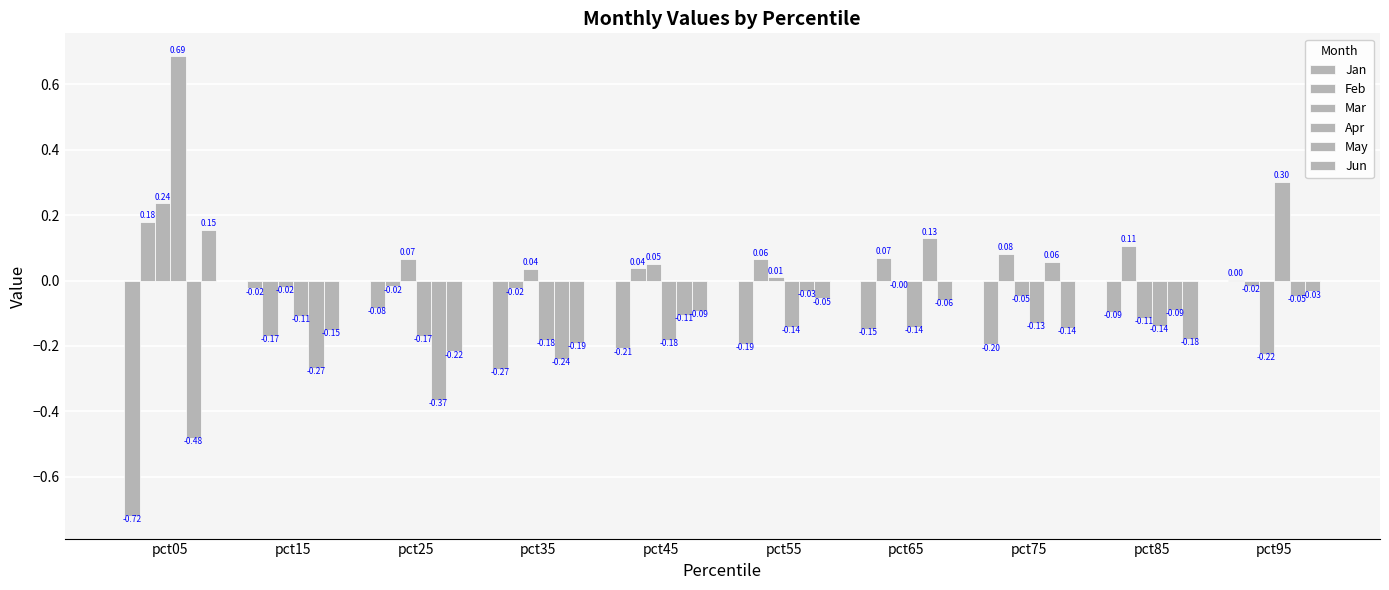

How many positive values does the Jan series have?

1